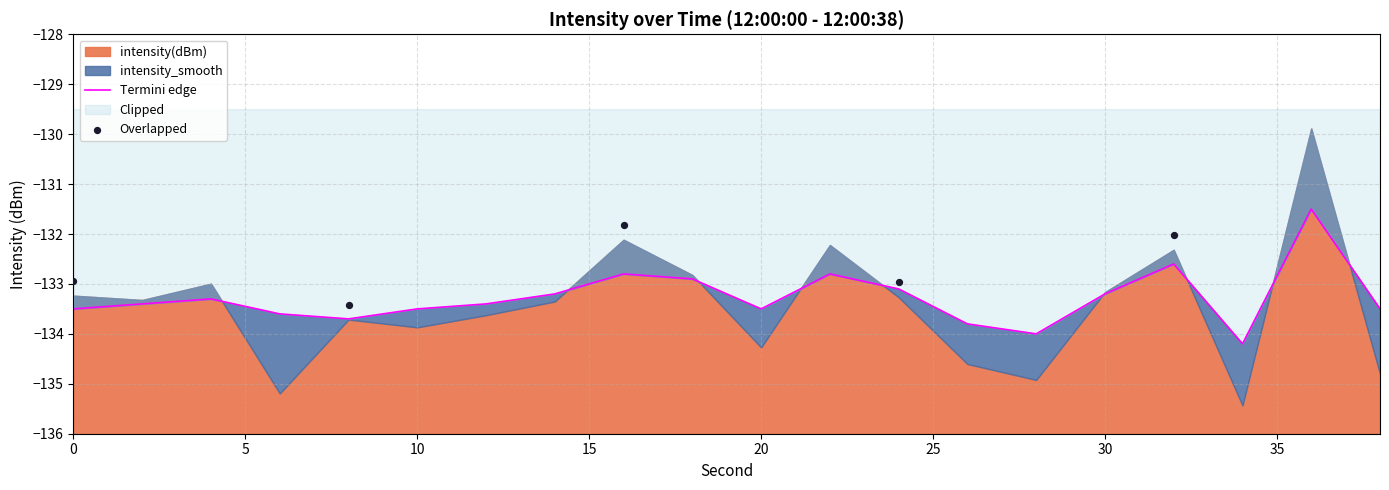

What is the change in value from 6 to 14?

+0.4